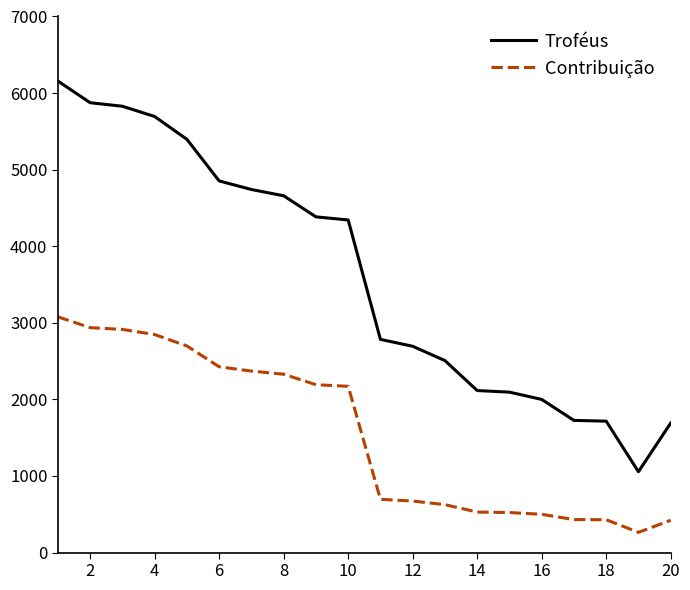

What is the average value of the Contribuição series?

1553